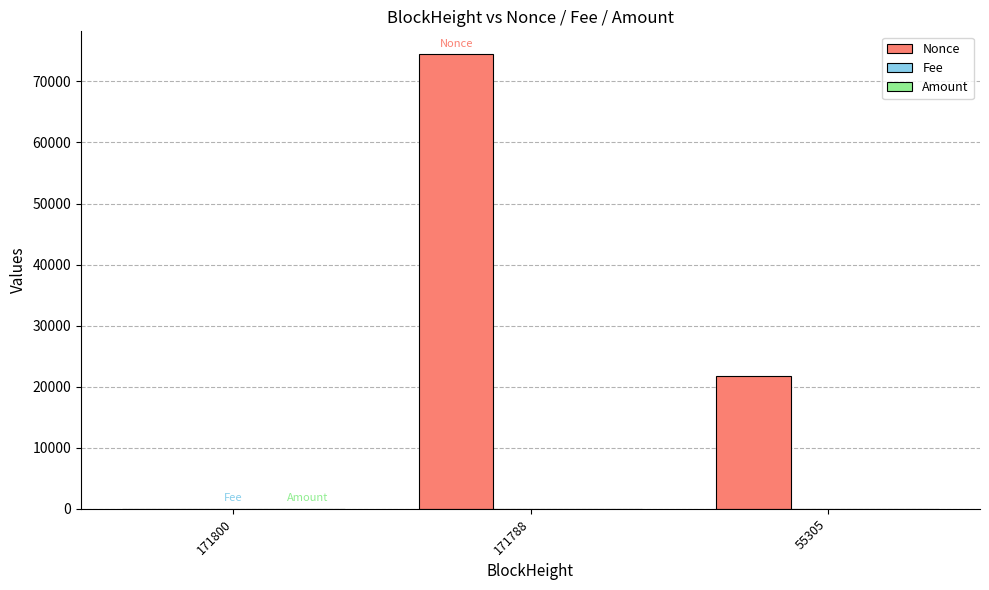

What is the highest value of the Nonce series?

74471.0